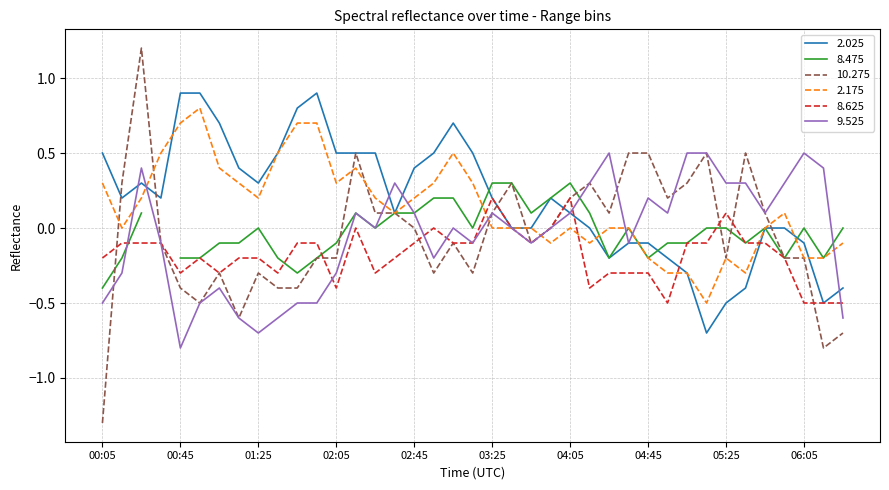

List the labels in order of 8.625 value, smallest first.

04:55, 06:05, 06:15, 06:25, 02:05, 04:15, 00:45, 01:05, 01:35, 02:25, 04:25, 04:35, 04:45, 00:05, 00:55, 01:15, 01:25, 02:35, 05:55, 00:15, 00:25, 00:35, 01:45, 01:55, 02:45, 03:05, 03:15, 03:45, 05:05, 05:15, 05:35, 05:45, 02:15, 02:55, 03:35, 03:55, 05:25, 03:25, 04:05